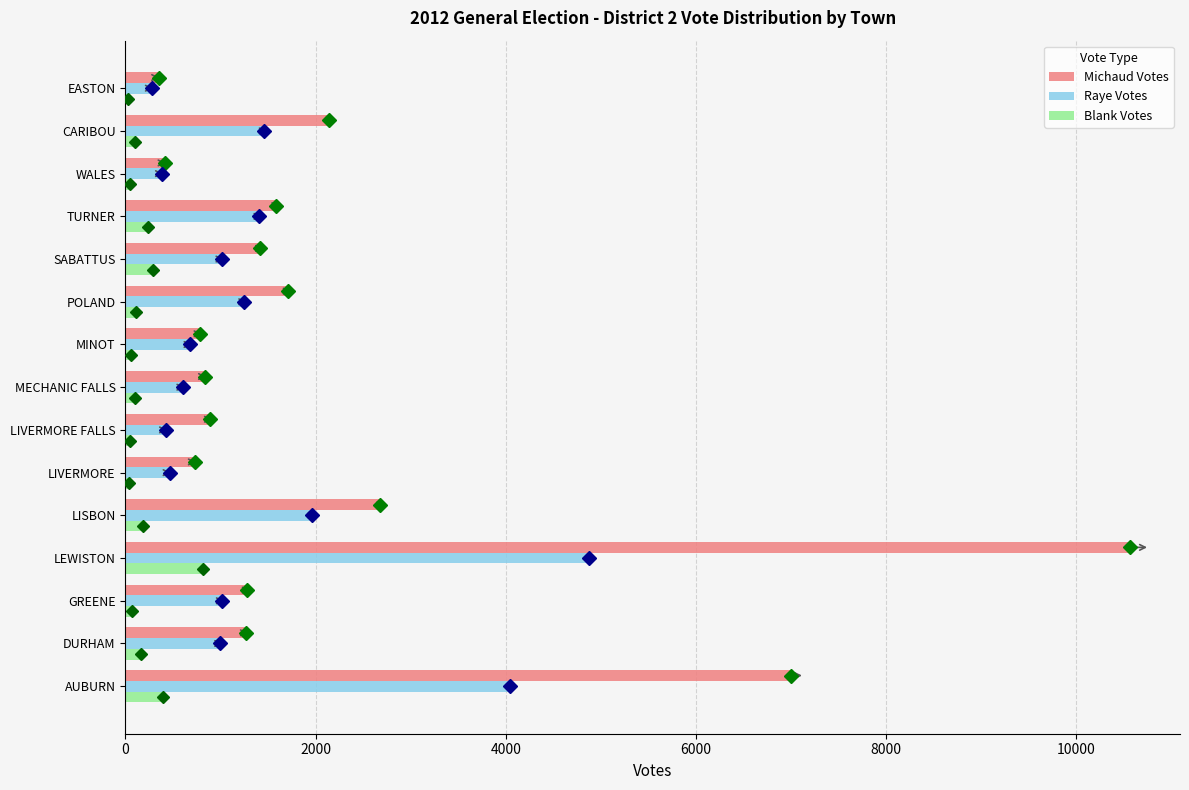

At which category is the sum across all series the highest?

LEWISTON